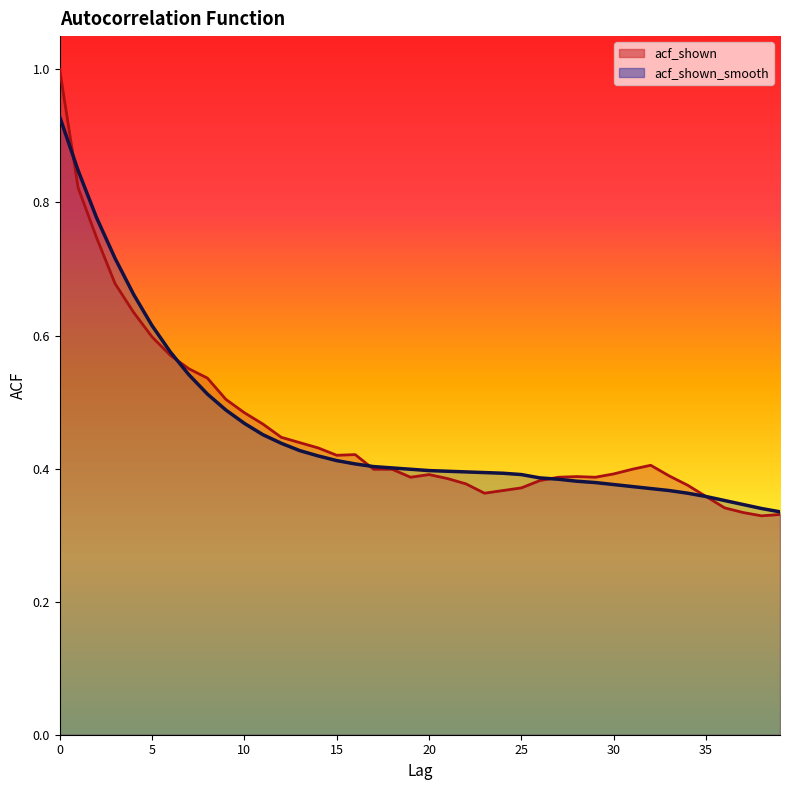

Rank the series at 15 from lowest to highest value.

acf_shown_smooth, acf_shown